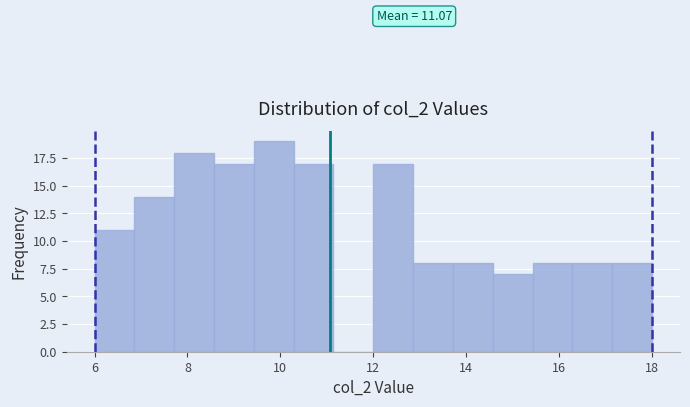

Which range on the x-axis has the tallest bar?

9.4 to 10.2